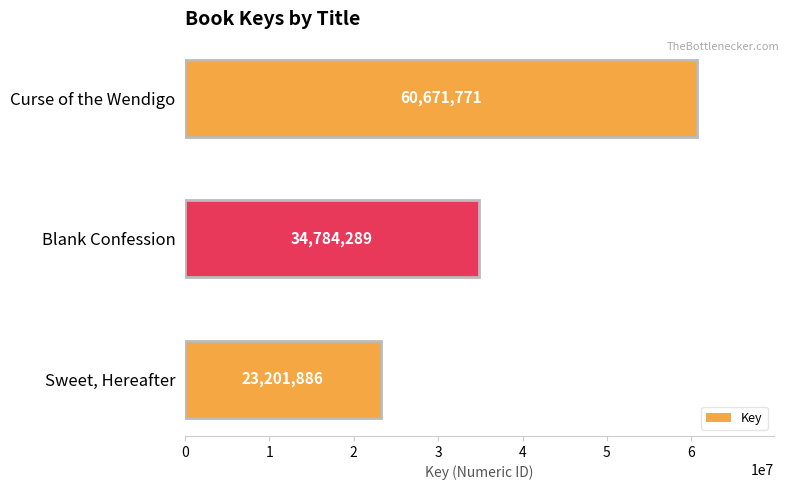

What is the smallest value displayed?

23201886